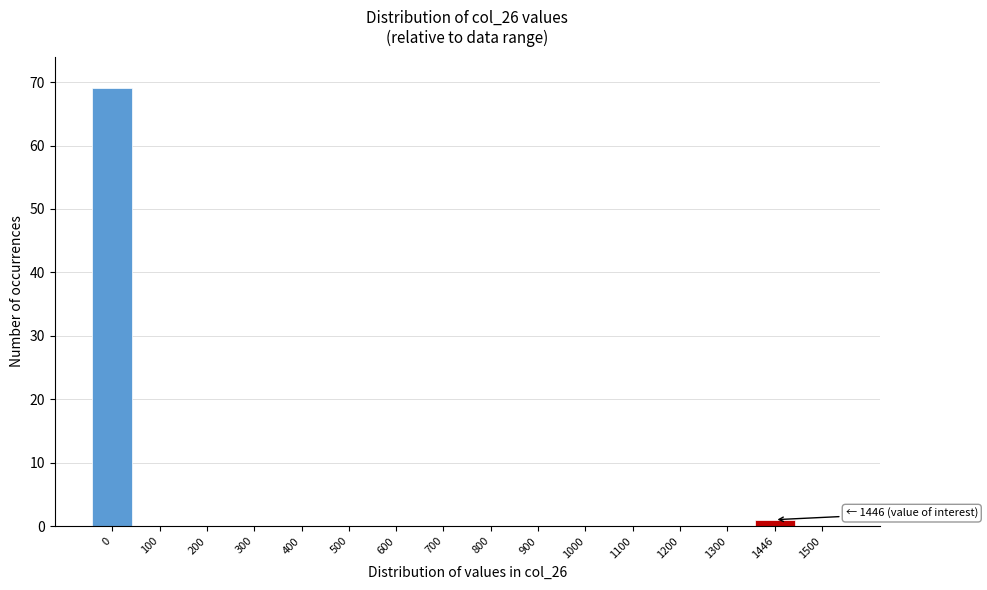

Reading left to right, what are all the values shown in this chart?

0=69	100=0	200=0	300=0	400=0	500=0	600=0	700=0	800=0	900=0	1000=0	1100=0	1200=0	1300=0	1446=1	1500=0